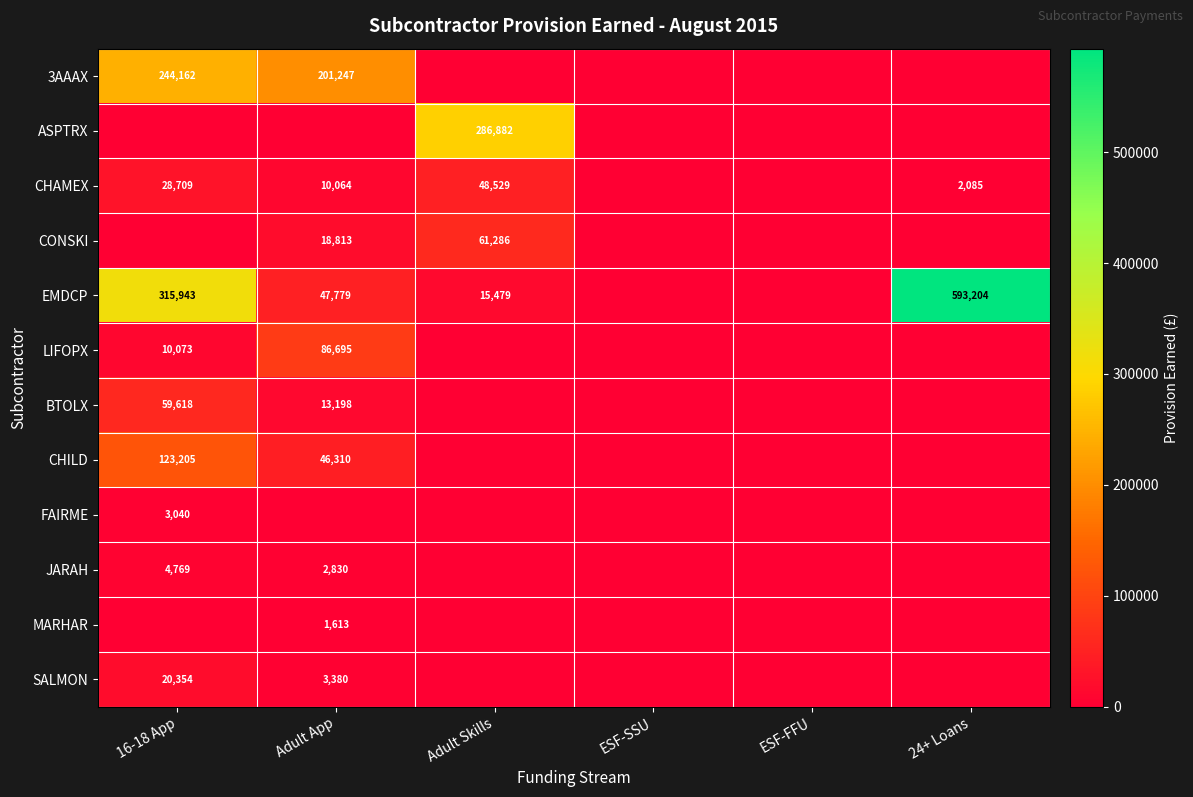

Which has a higher value, Adult App or ESF-FFU?

Adult App